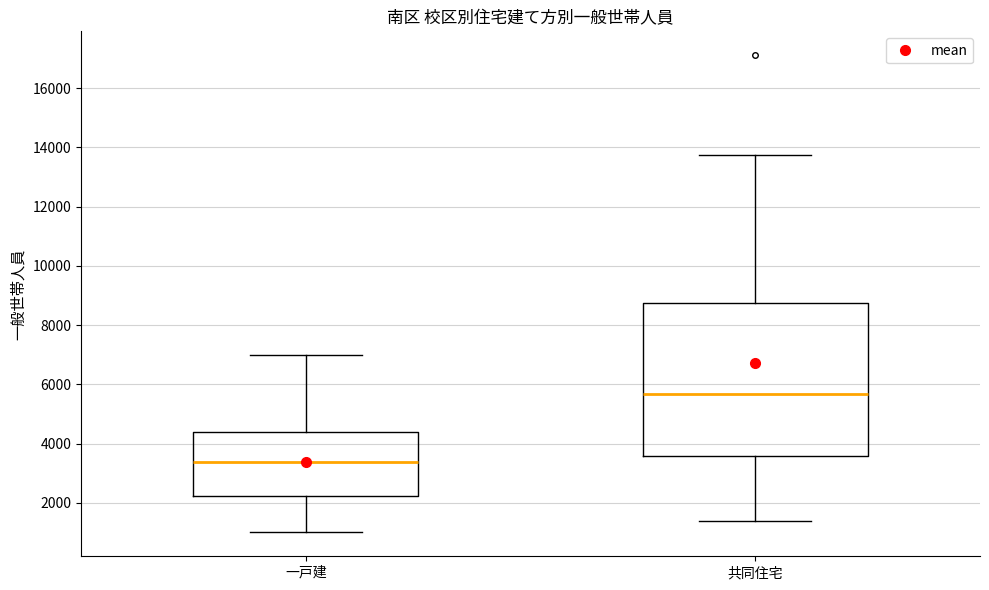

Reading left to right, transcribe this box plot: for each box, give where its median line is, the range the box spans, and where its two whiskers end, as read against the y-axis. The values are not printed on the chart, so give them approximately, as read against the axis.

一戸建: median 3400, box 2200 to 4400, whiskers 1000 to 7000
共同住宅: median 5600, box 3600 to 8800, whiskers 1400 to 13800